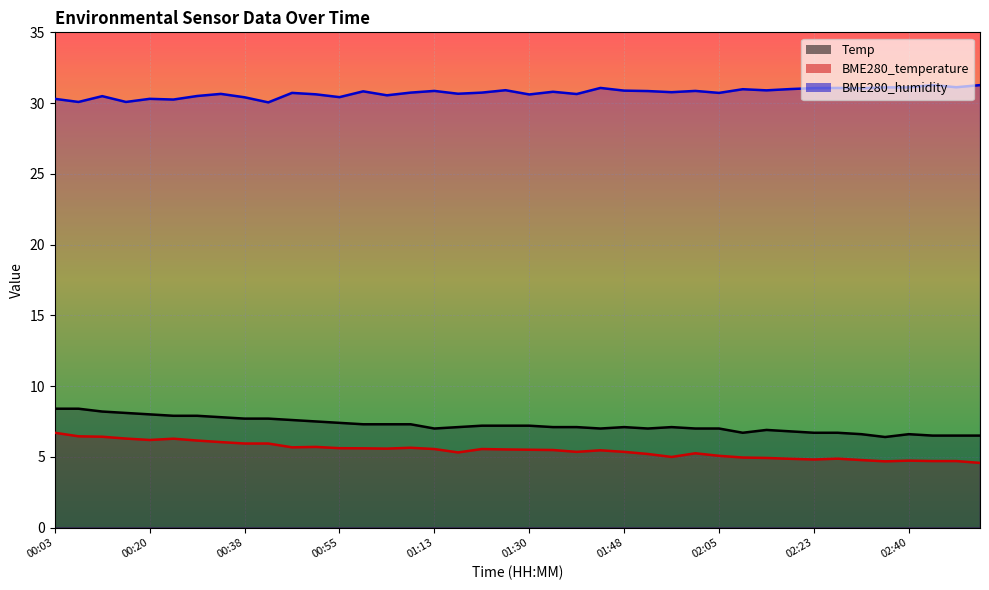

What is the label of the 35th point from the right?

00:25